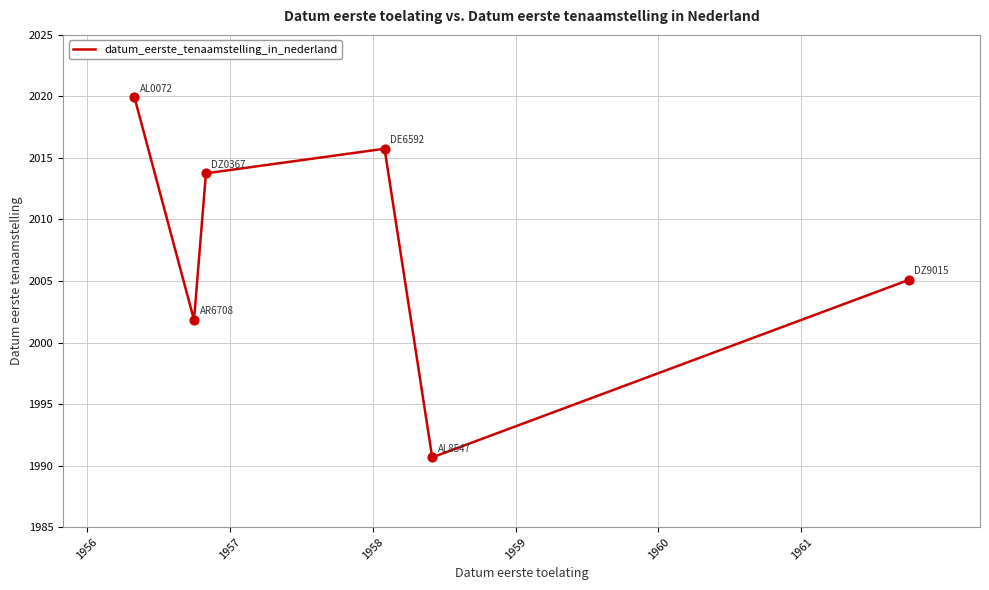

What is the greatest value displayed?

2019.9